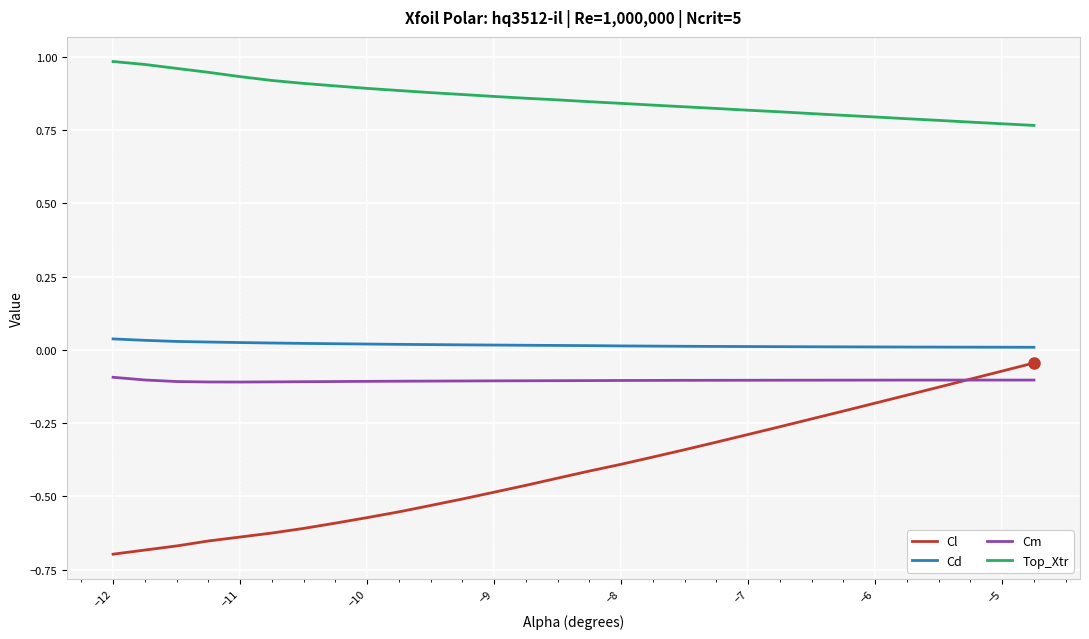

Which series has the largest range (max minus min)?

Cl